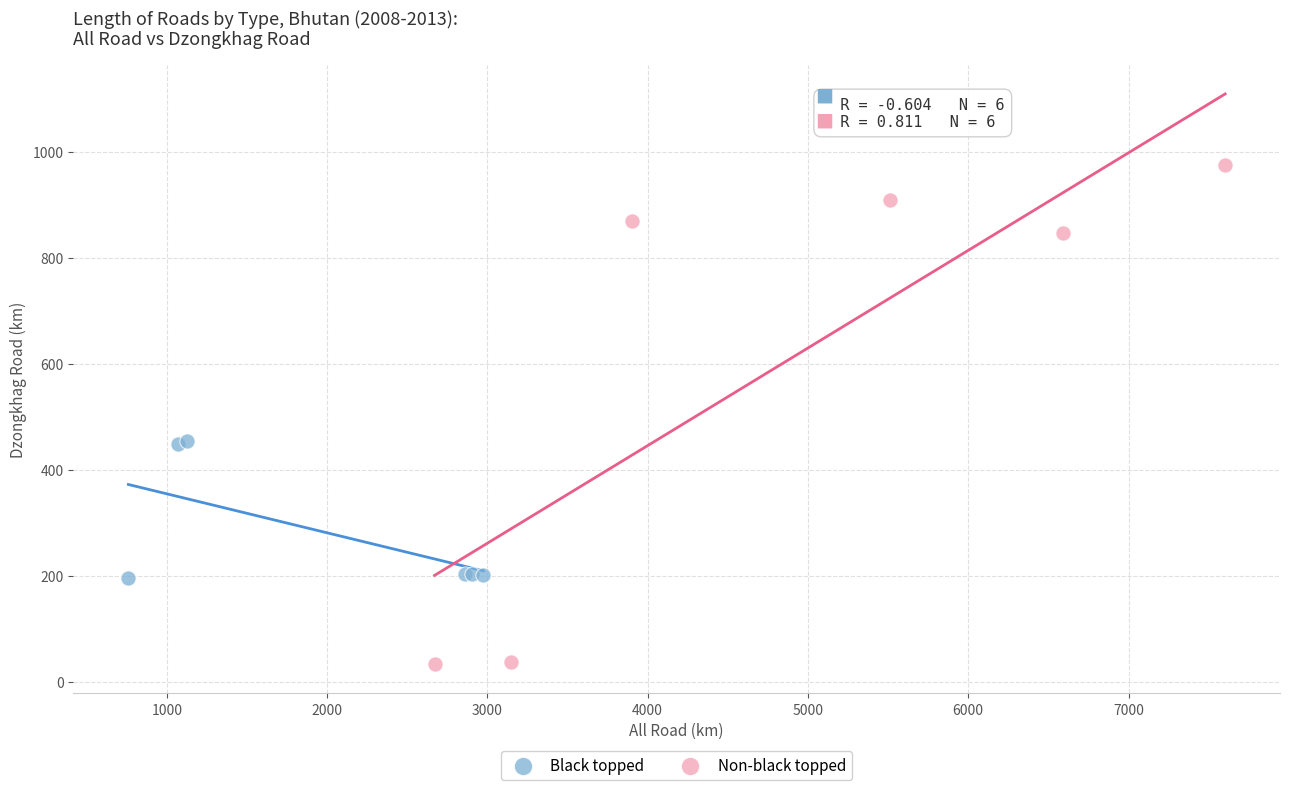

What are all the series names shown in the legend?

Black topped, Non-black topped